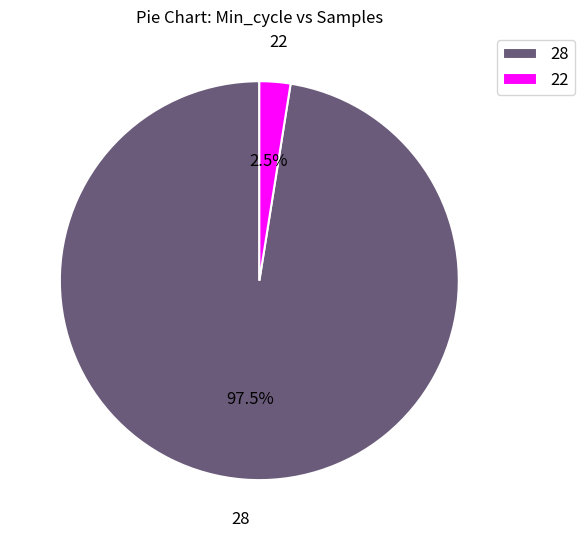

Does 28 account for over 50% of the chart?

Yes